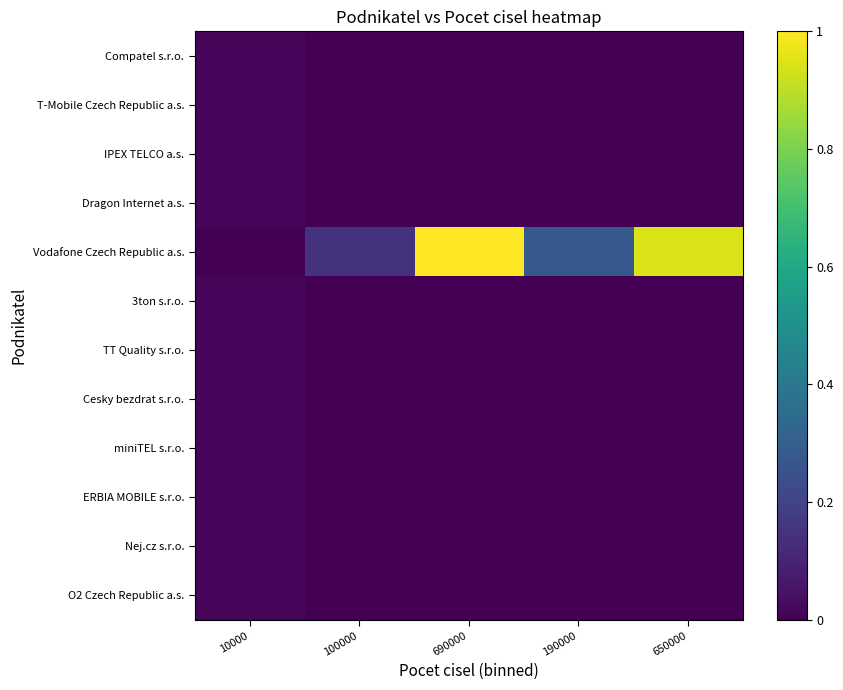

Rank the series at 10000 from lowest to highest value.

Vodafone Czech Republic a.s., Compatel s.r.o., T-Mobile Czech Republic a.s., IPEX TELCO a.s., Dragon Internet a.s., 3ton s.r.o., TT Quality s.r.o., Cesky bezdrat s.r.o., miniTEL s.r.o., ERBIA MOBILE s.r.o., Nej.cz s.r.o., O2 Czech Republic a.s.